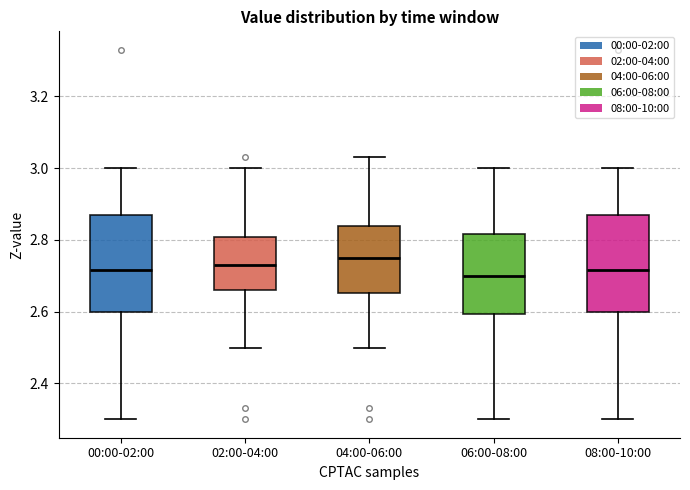

Where does the lower whisker of the box for 08:00-10:00 end on the y-axis? The values are not printed on the chart, so give them approximately, as read against the axis.

2.30